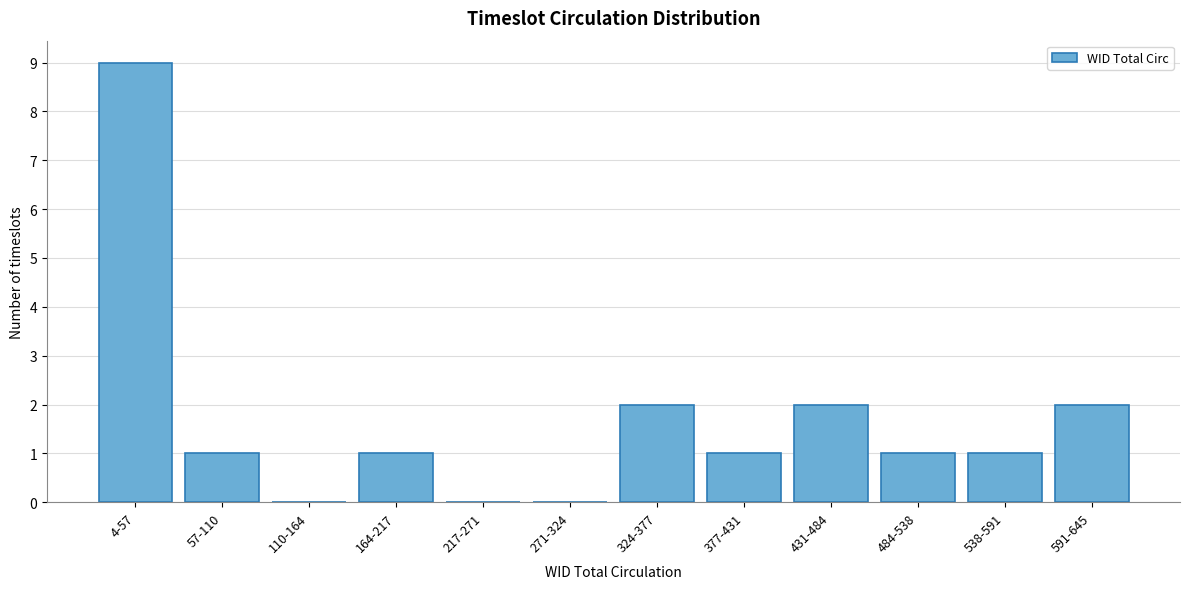

Reading left to right, list all the values displayed in this chart.

4-57=9	57-110=1	110-164=0	164-217=1	217-271=0	271-324=0	324-377=2	377-431=1	431-484=2	484-538=1	538-591=1	591-645=2